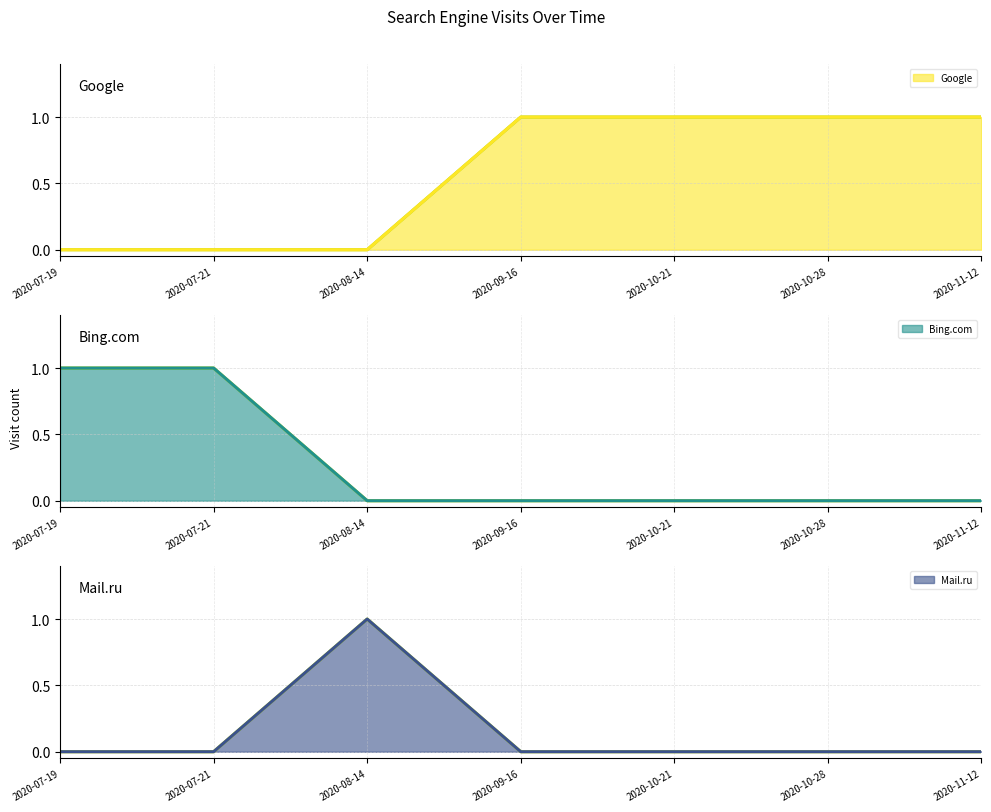

What is the label of the 1st point from the left?

2020-07-19